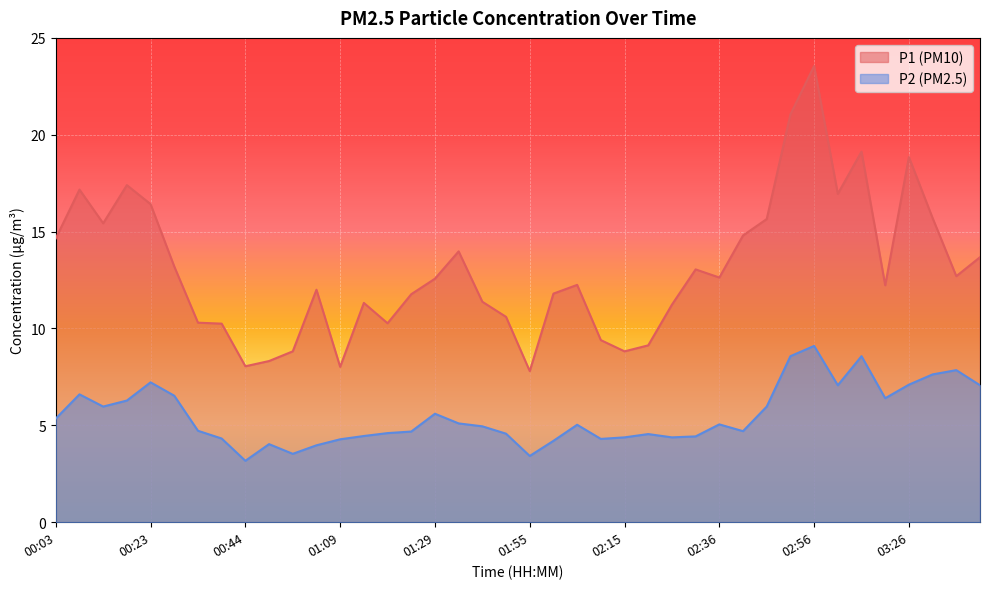

Reading left to right, what are all the values shown in this chart?

P1: 00:03=14.7	00:08=17.2	00:13=15.4	00:18=17.4	00:23=16.4	00:28=13.2	00:33=10.3	00:38=10.2	00:44=8.1	00:54=8.3	00:59=8.8	01:04=12.0	01:09=8.0	01:14=11.3	01:19=10.3	01:24=11.8	01:29=12.6	01:34=14.0	01:45=11.4	01:50=10.6	01:55=7.8	02:00=11.8	02:05=12.2	02:10=9.4	02:15=8.8	02:20=9.1	02:25=11.2	02:31=13.1	02:36=12.6	02:41=14.8	02:46=15.7	02:51=21.1	02:56=23.6	03:06=16.9	03:11=19.1	03:21=12.2	03:26=18.9	03:31=15.7	03:36=12.7	03:41=13.7
P2: 00:03=5.3	00:08=6.6	00:13=6.0	00:18=6.3	00:23=7.2	00:28=6.5	00:33=4.7	00:38=4.3	00:44=3.2	00:54=4.0	00:59=3.5	01:04=4.0	01:09=4.3	01:14=4.5	01:19=4.6	01:24=4.7	01:29=5.6	01:34=5.1	01:45=5.0	01:50=4.6	01:55=3.4	02:00=4.2	02:05=5.0	02:10=4.3	02:15=4.4	02:20=4.5	02:25=4.4	02:31=4.4	02:36=5.0	02:41=4.7	02:46=6.0	02:51=8.6	02:56=9.1	03:06=7.1	03:11=8.6	03:21=6.4	03:26=7.1	03:31=7.6	03:36=7.8	03:41=7.1